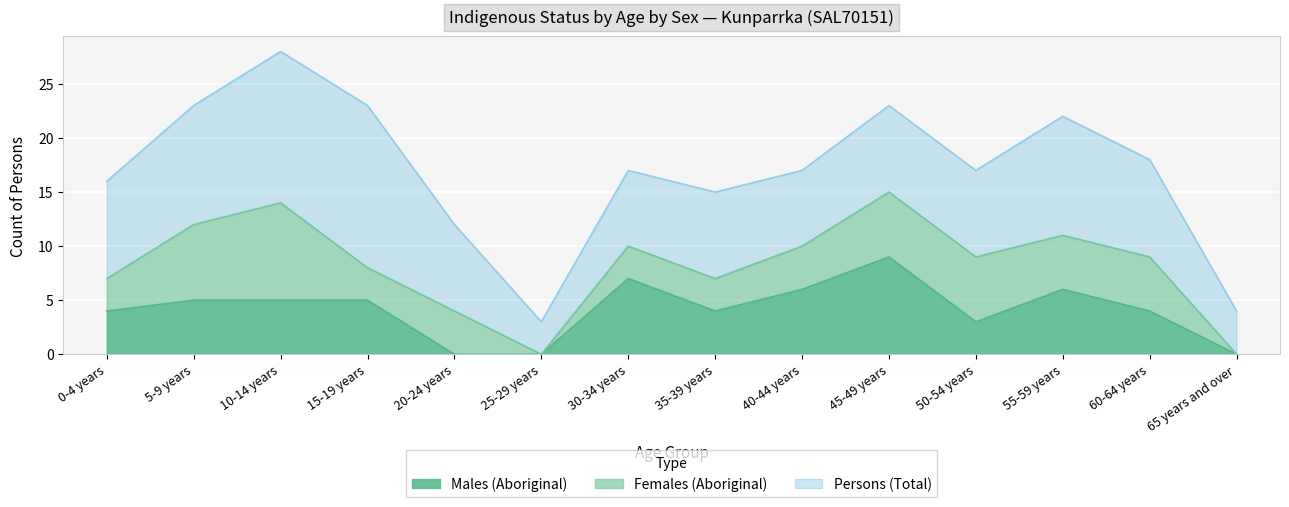

What is the spread (max minus min) of values at 65 years and over?

4